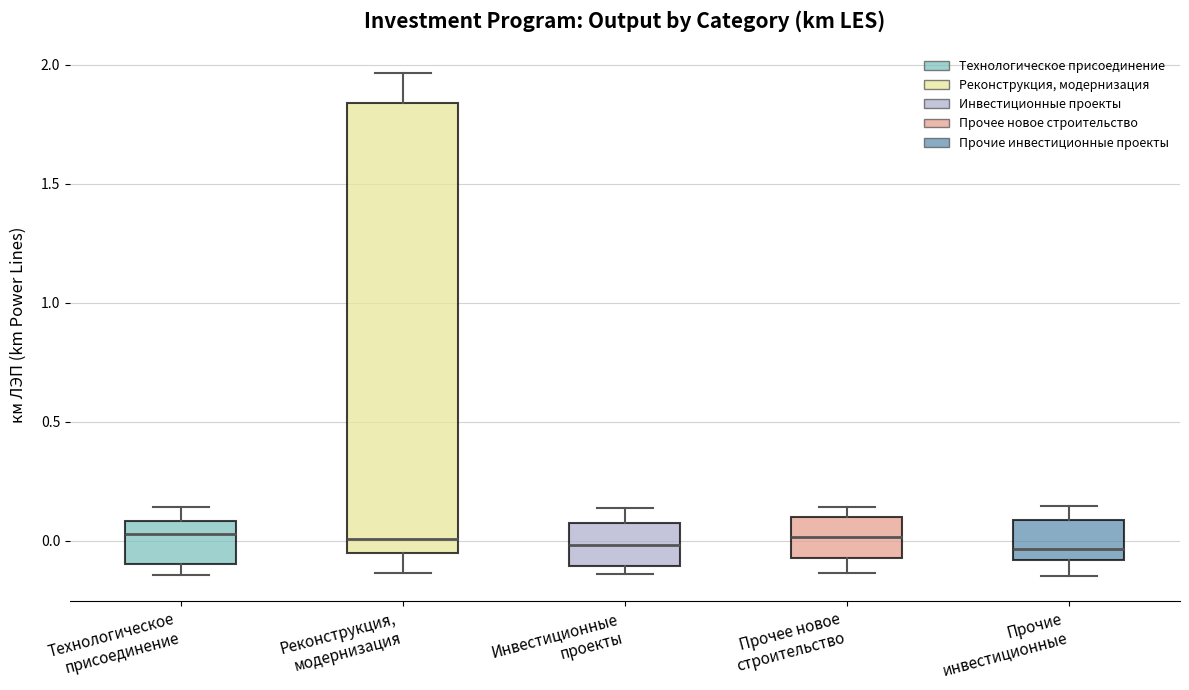

Which box is the tallest, from its lower edge to its upper edge?

Реконструкция, модернизация